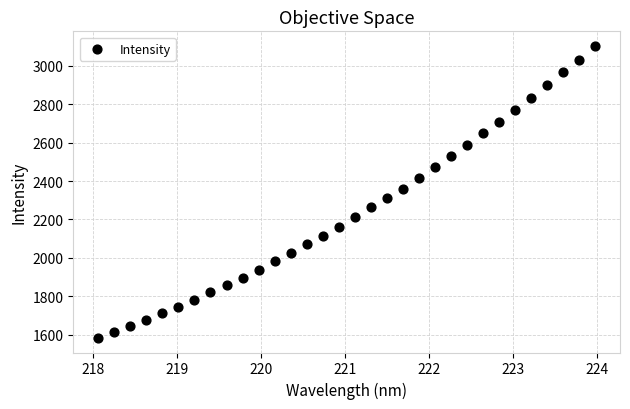

What is the range of X values (max minus min)?

5.9